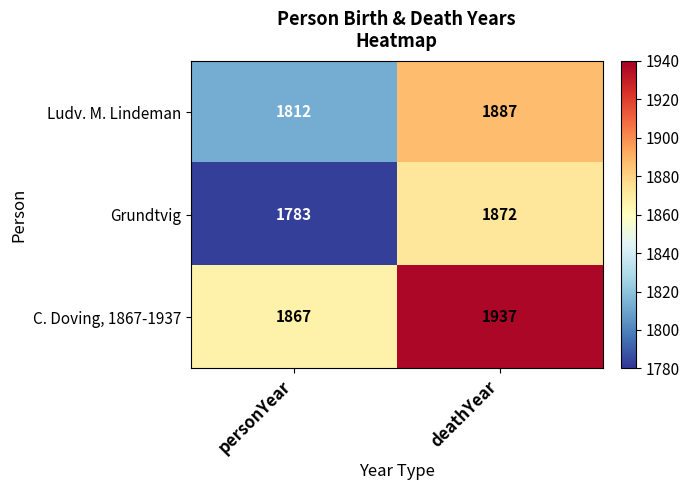

At which category is the sum across all series the highest?

deathYear